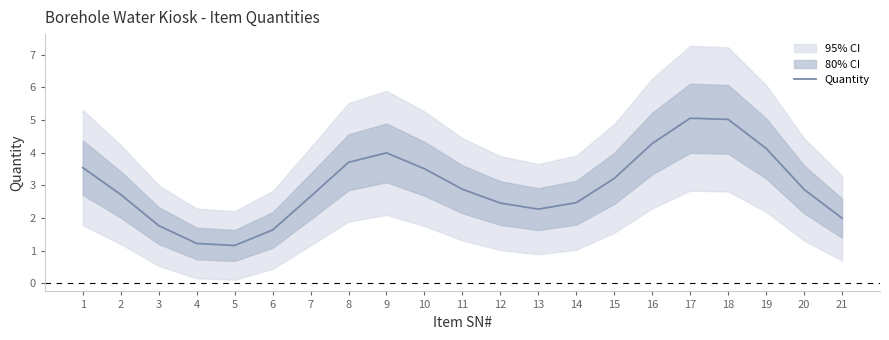

How many interior local peaks (higher than both neighbors) does the data have?

2